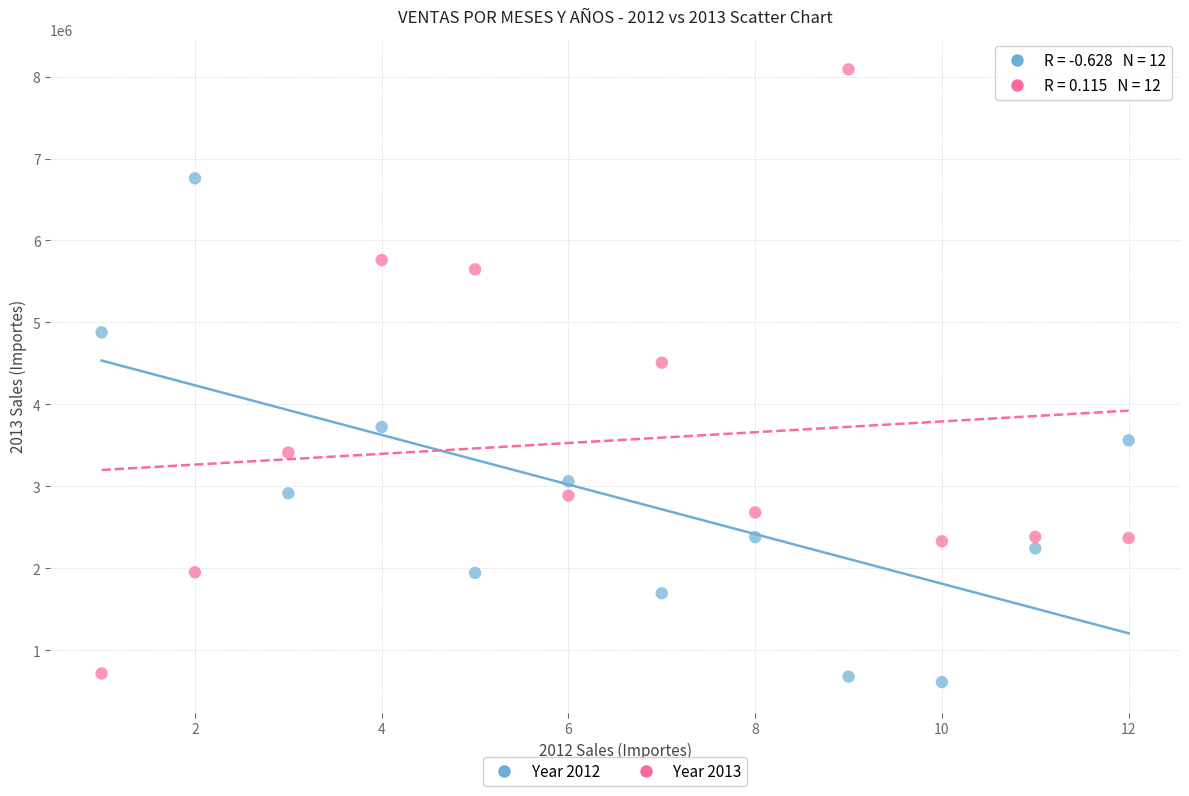

Across all series, what Y value is closest to 4350148?

4509269.0